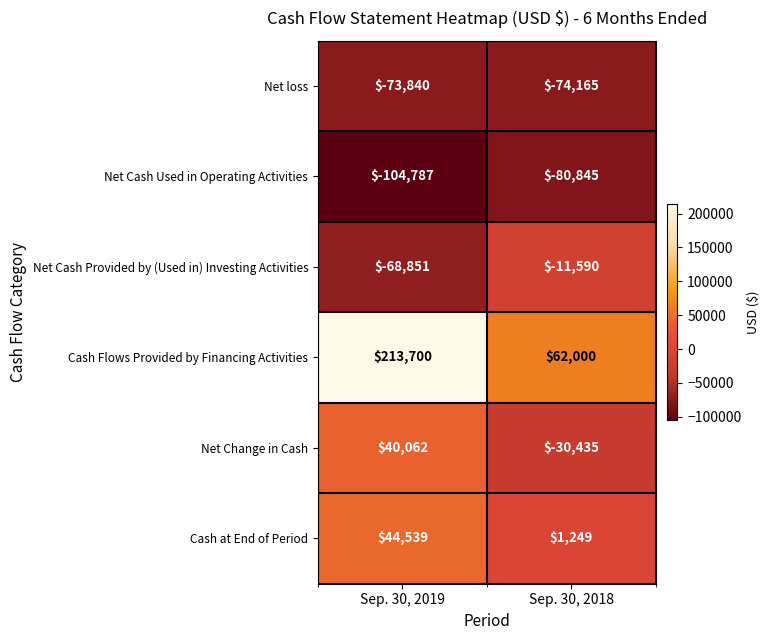

Is the value of Net loss at Sep. 30, 2019 greater than the value of Net Change in Cash at Sep. 30, 2018?

No